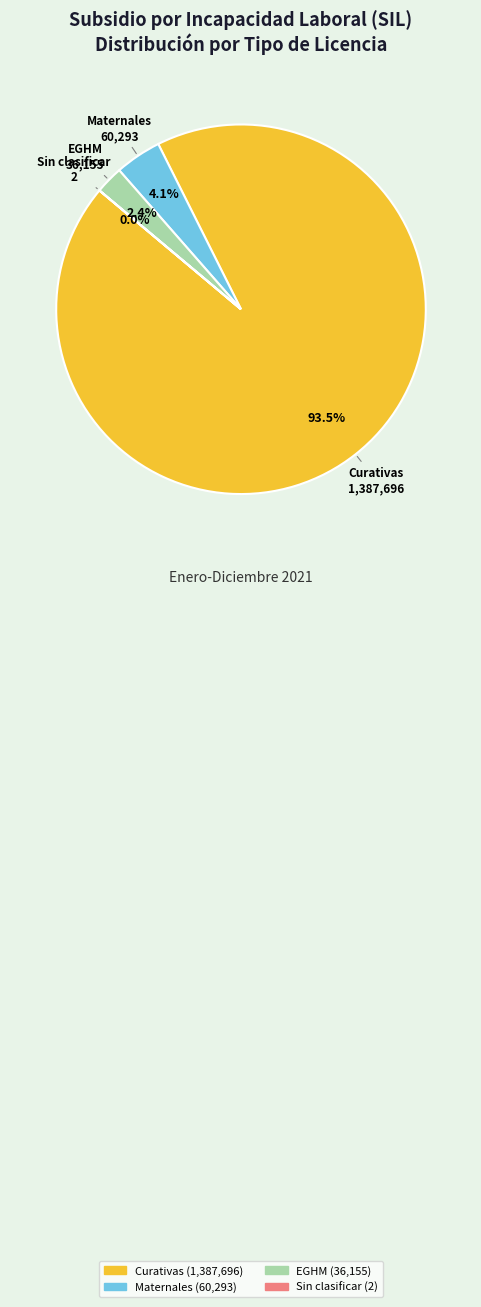

To the nearest percent, what portion does Maternales represent?

4%